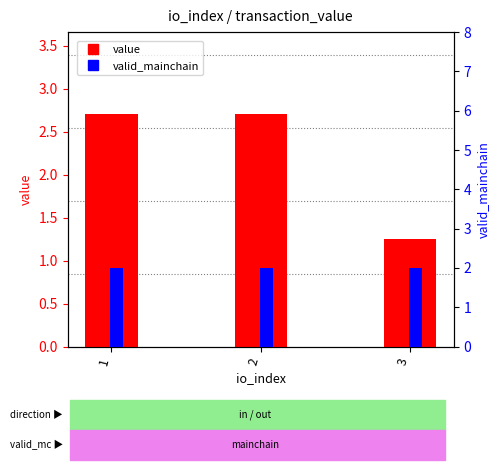

What is the value of the valid_mainchain bar at the 1st from the left?

2.0